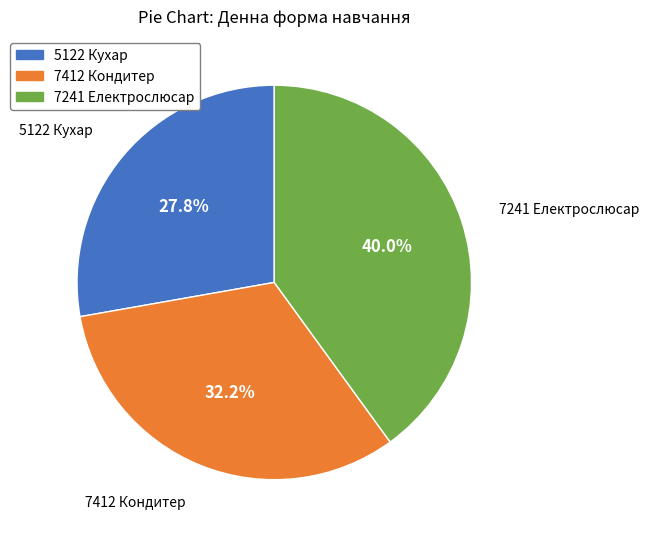

To the nearest percent, what portion does 7412 Кондитер represent?

32%